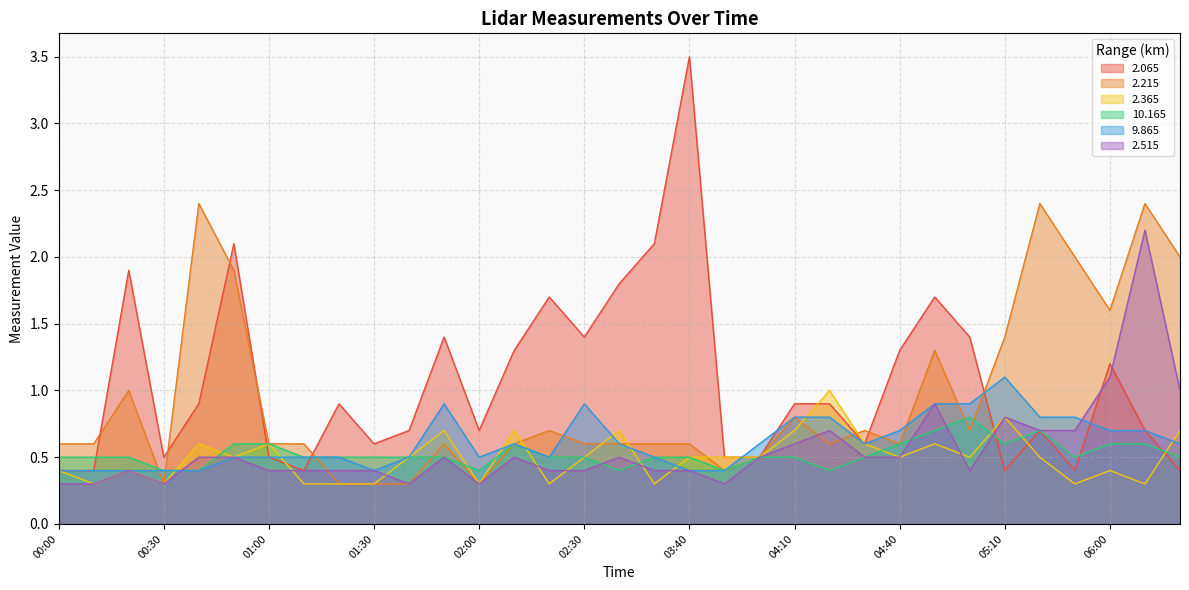

True or false: 9.865 and 10.165 cross at least once.

False